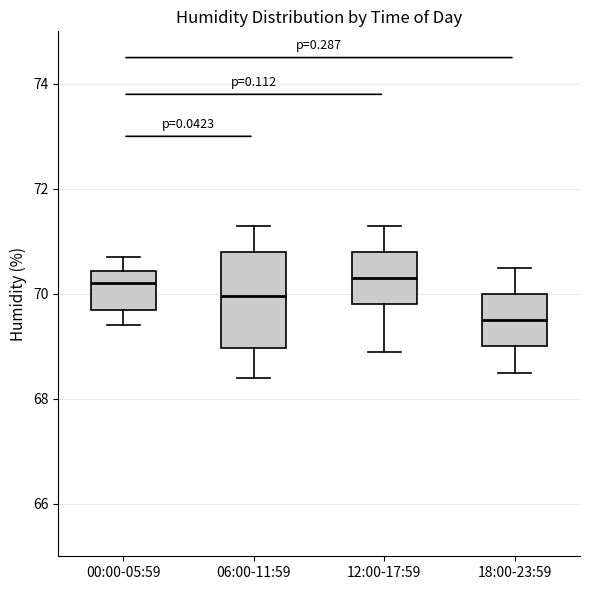

Reading left to right, read every box against the y-axis: the position of its median line, the range the box covers, and the ends of its whiskers. The values are not printed on the chart, so give them approximately, as read against the axis.

00:00-05:59: median 70.2, box 69.8 to 70.4, whiskers 69.4 to 70.8
06:00-11:59: median 70.0, box 69.0 to 70.8, whiskers 68.4 to 71.4
12:00-17:59: median 70.4, box 69.8 to 70.8, whiskers 69.0 to 71.4
18:00-23:59: median 69.6, box 69.0 to 70.0, whiskers 68.6 to 70.6